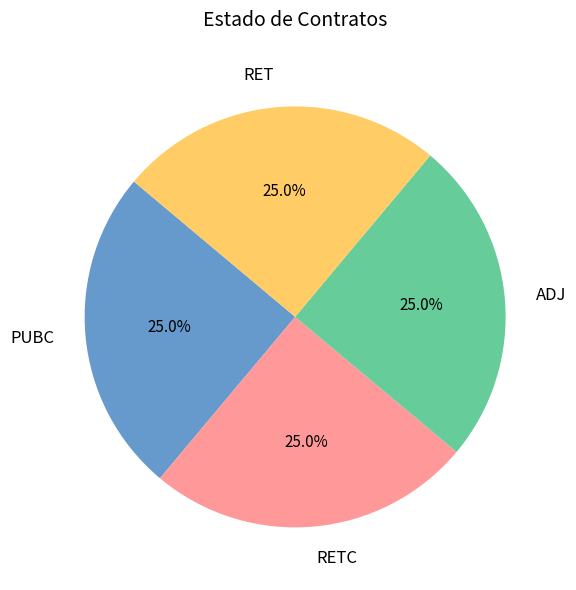

To the nearest percent, what percentage of the pie is RETC?

25%